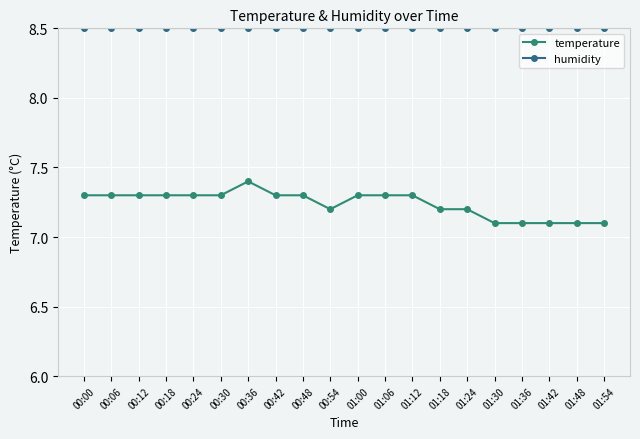

The value of temperature at 00:00 is 7.3. True or false?

True